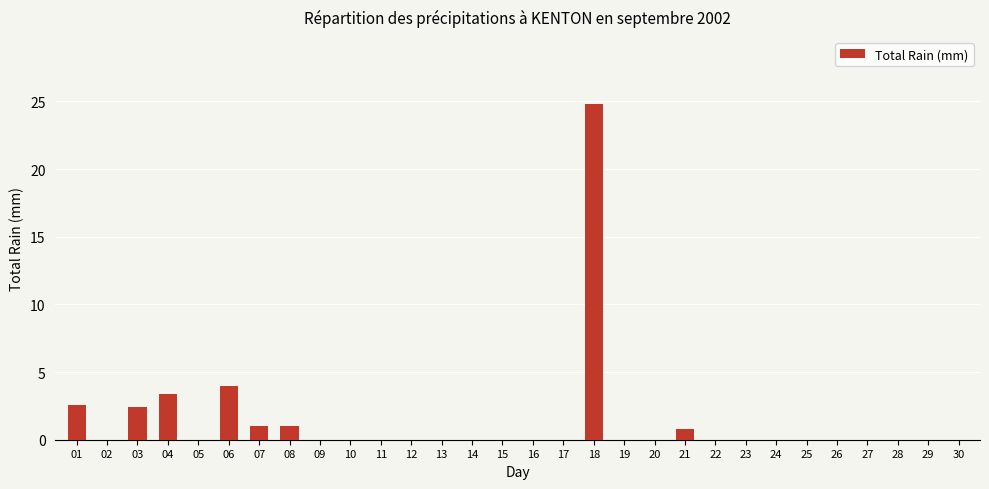

What is the change in value from 20 to 21?

+0.8